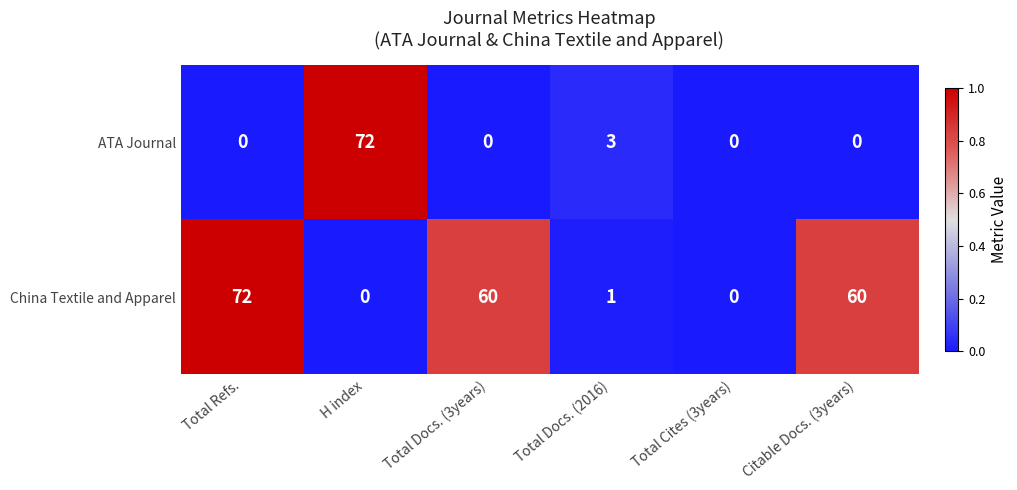

Reading left to right, transcribe all the data shown in this chart.

ATA Journal: 0	72	0	3	0	0
China Textile and Apparel: 72	0	60	1	0	60